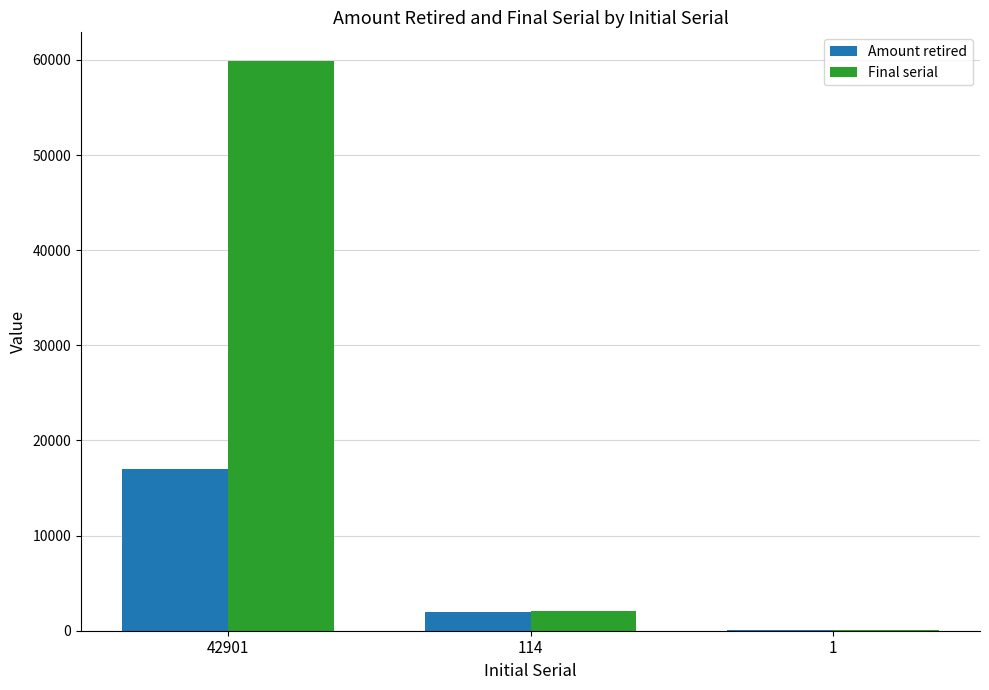

What is the approximate value of Amount retired at 1, to the nearest 100?

100